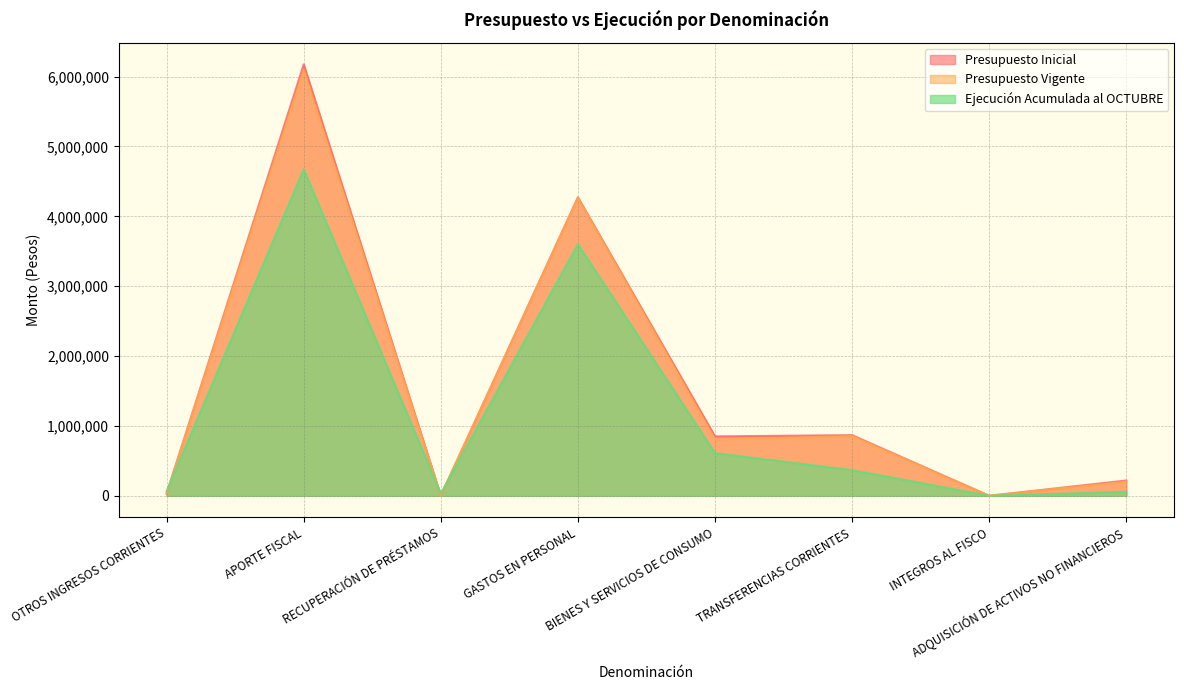

What is the label of the 1st point from the left?

OTROS INGRESOS CORRIENTES